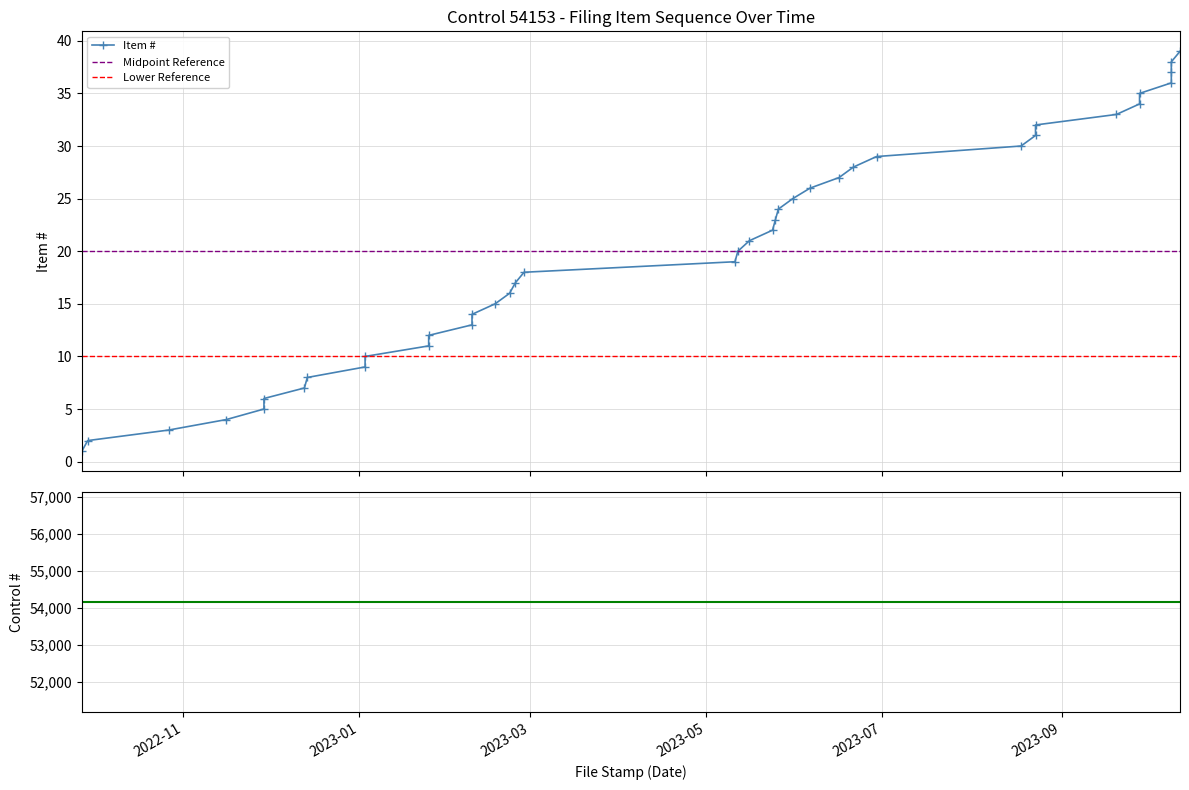

Which category has the highest value across all series?

2023-10-12